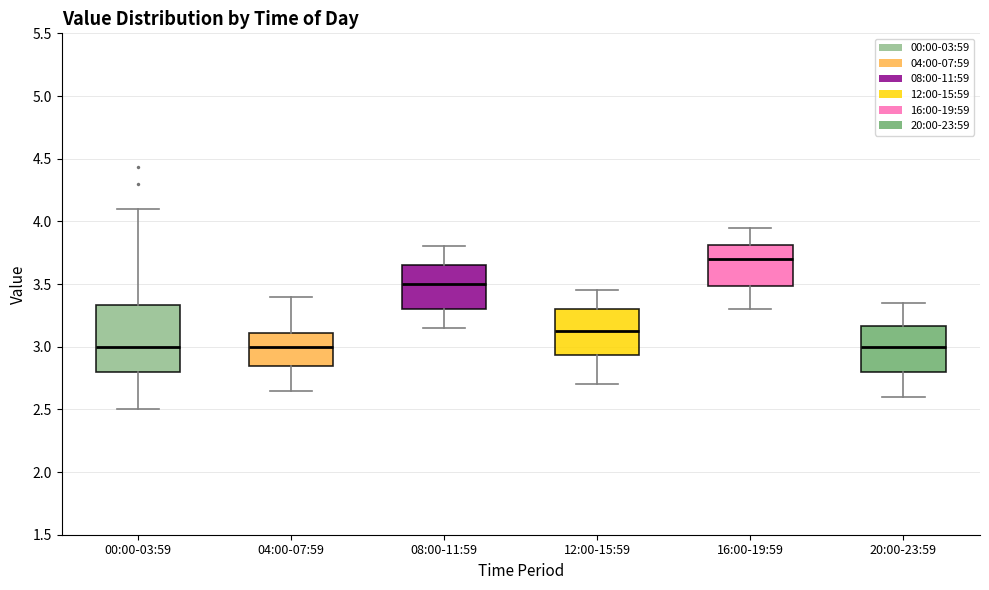

Comparing the boxes themselves (not the whiskers), which one is the tallest?

00:00-03:59